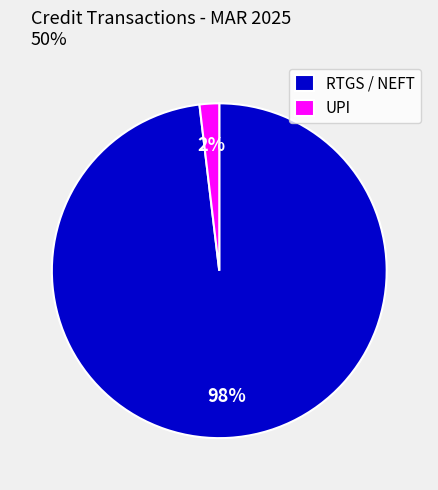

Between RTGS / NEFT and UPI, which is larger?

RTGS / NEFT